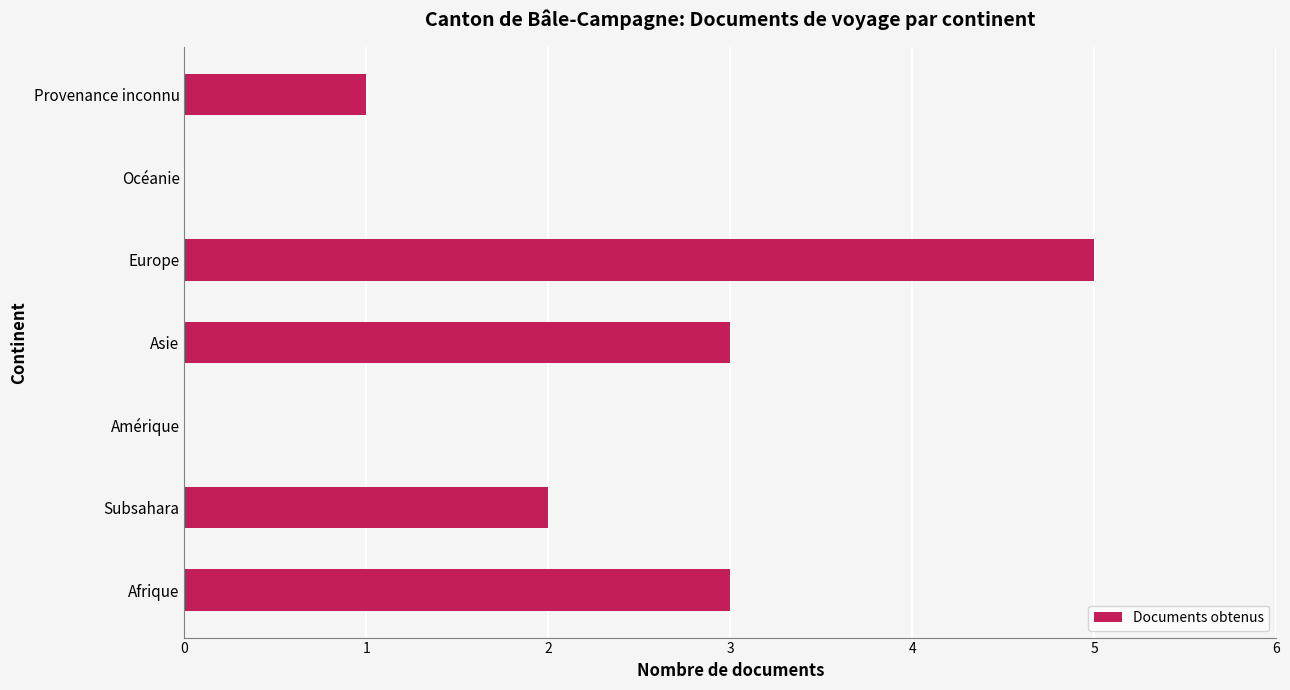

True or false: the data shows 0 at Océanie.

True